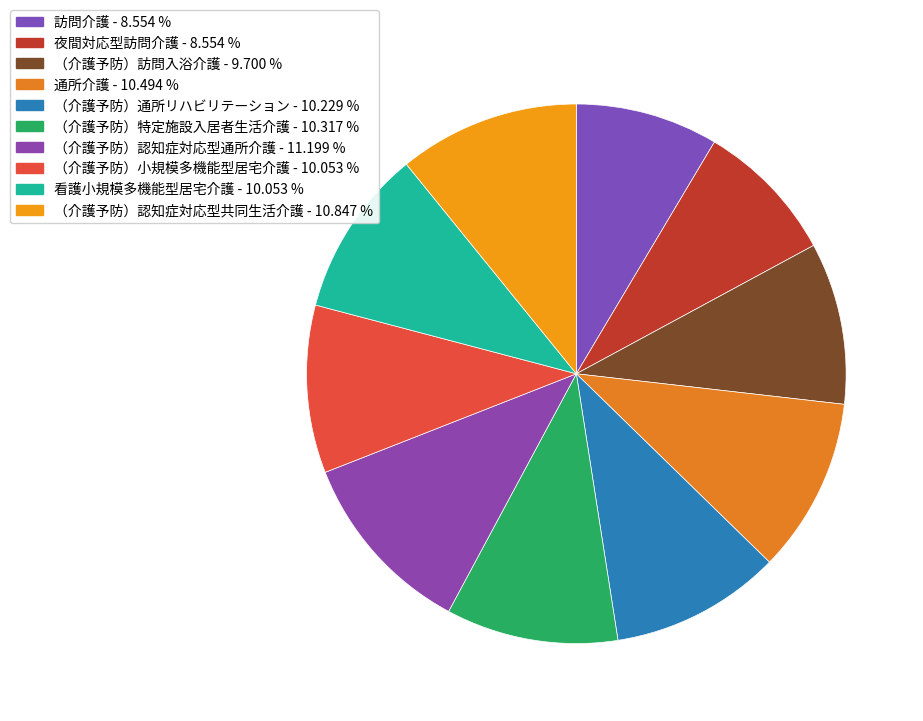

The （介護予防）特定施設入居者生活介護 slice represents 16% of the pie. True or false?

False